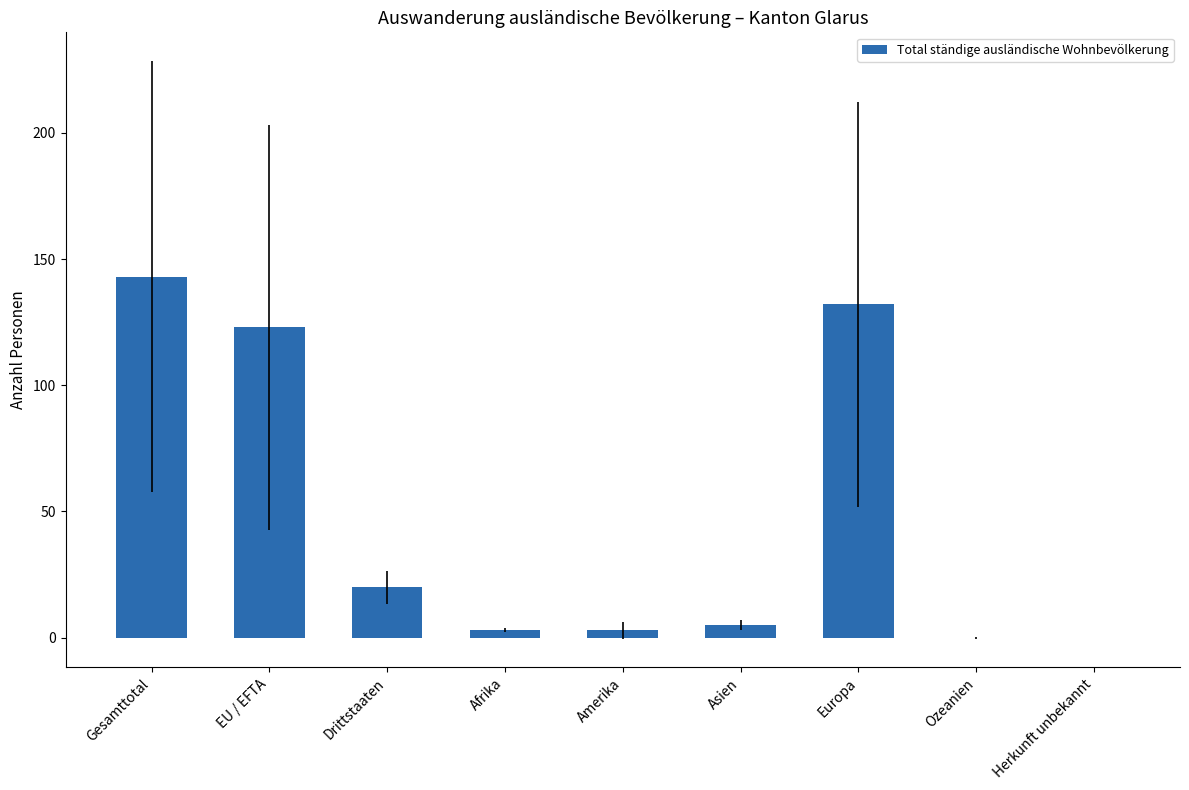

At which label is the value closest to 71?

Drittstaaten